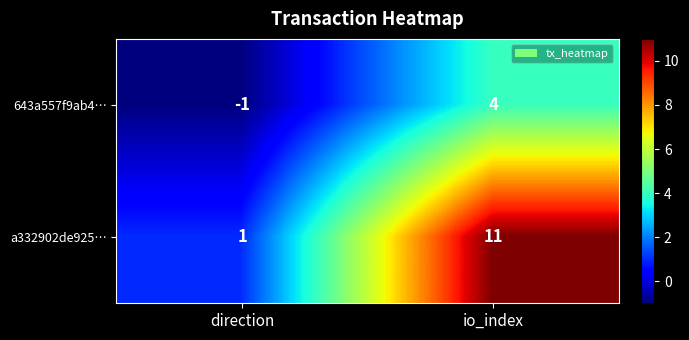

What is the difference between the maximum and minimum values in the a332902de925… series?

10